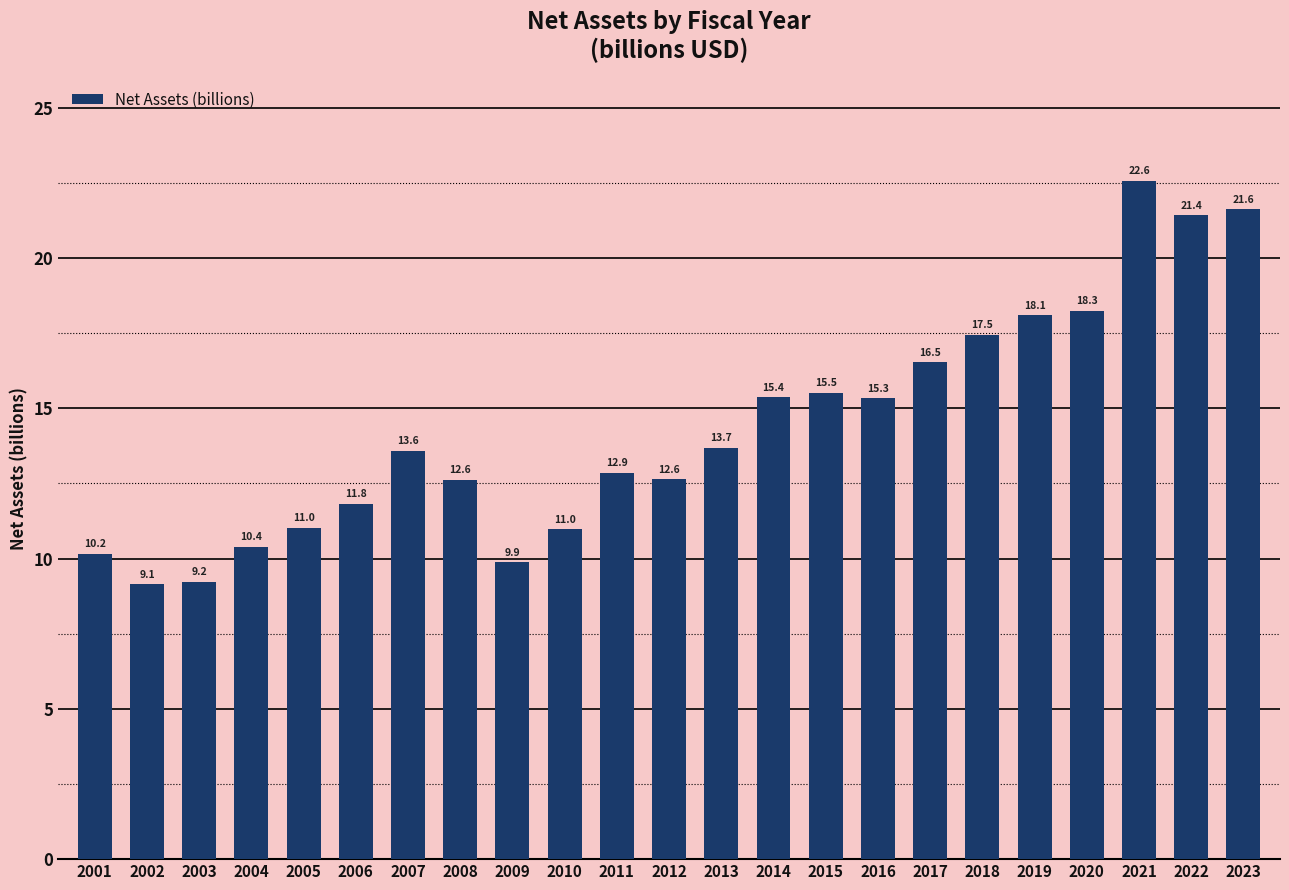

At which category does the chart reach its peak across all series?

2021